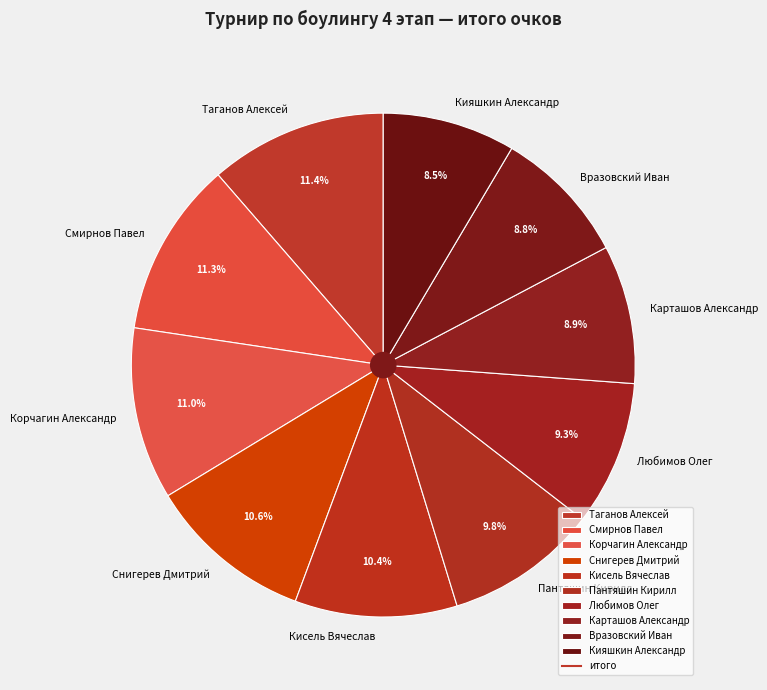

What is the ratio of the value at Карташов Александр to the value at Пантяшин Кирилл?

0.9